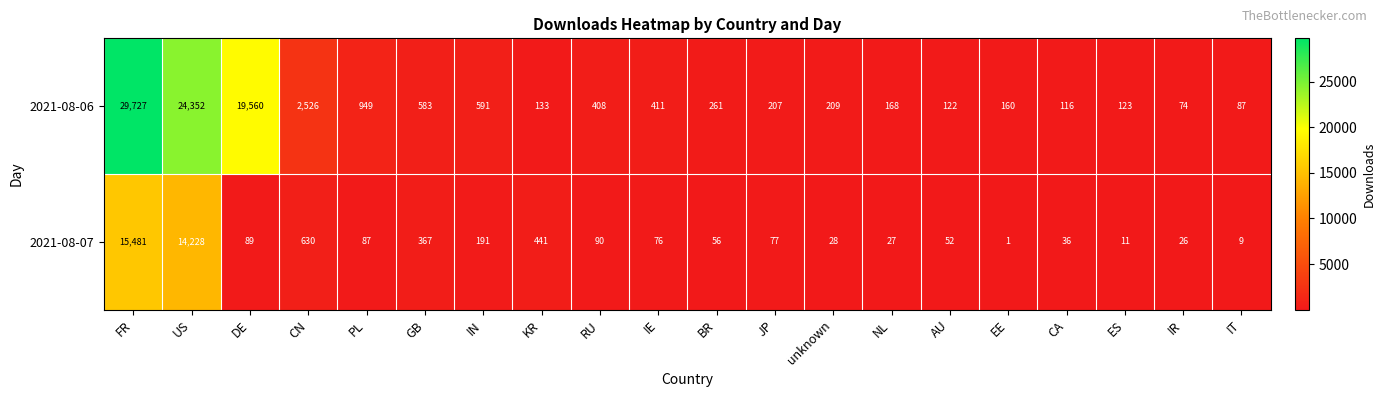

What is the difference between the maximum and minimum values in the 2021-08-07 series?

15480